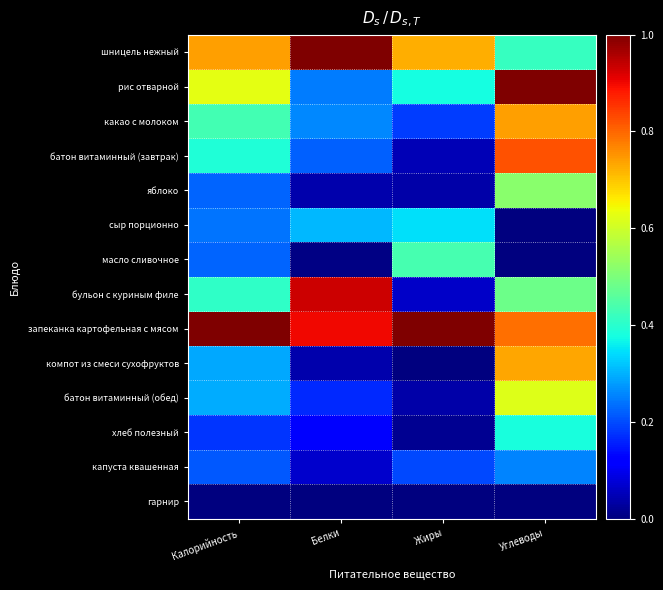

Reading right to left, list all the values displayed in this chart.

шницель нежный: Углеводы=0.4	Жиры=0.7	Белки=1.0	Калорийность=0.7
рис отварной: Углеводы=1.0	Жиры=0.4	Белки=0.2	Калорийность=0.6
какао с молоком: Углеводы=0.7	Жиры=0.2	Белки=0.3	Калорийность=0.4
батон витаминный (завтрак): Углеводы=0.8	Жиры=0.0	Белки=0.2	Калорийность=0.4
яблоко: Углеводы=0.5	Жиры=0.0	Белки=0.0	Калорийность=0.2
сыр порционно: Углеводы=0.0	Жиры=0.3	Белки=0.3	Калорийность=0.2
масло сливочное: Углеводы=0.0	Жиры=0.4	Белки=0.0	Калорийность=0.2
бульон с куриным филе: Углеводы=0.5	Жиры=0.1	Белки=0.9	Калорийность=0.4
запеканка картофельная с мясом: Углеводы=0.8	Жиры=1.0	Белки=0.9	Калорийность=1.0
компот из смеси сухофруктов: Углеводы=0.7	Жиры=0.0	Белки=0.0	Калорийность=0.3
батон витаминный (обед): Углеводы=0.6	Жиры=0.0	Белки=0.2	Калорийность=0.3
хлеб полезный: Углеводы=0.4	Жиры=0.0	Белки=0.1	Калорийность=0.2
капуста квашенная: Углеводы=0.3	Жиры=0.2	Белки=0.1	Калорийность=0.2
гарнир: Углеводы=0.0	Жиры=0.0	Белки=0.0	Калорийность=0.0